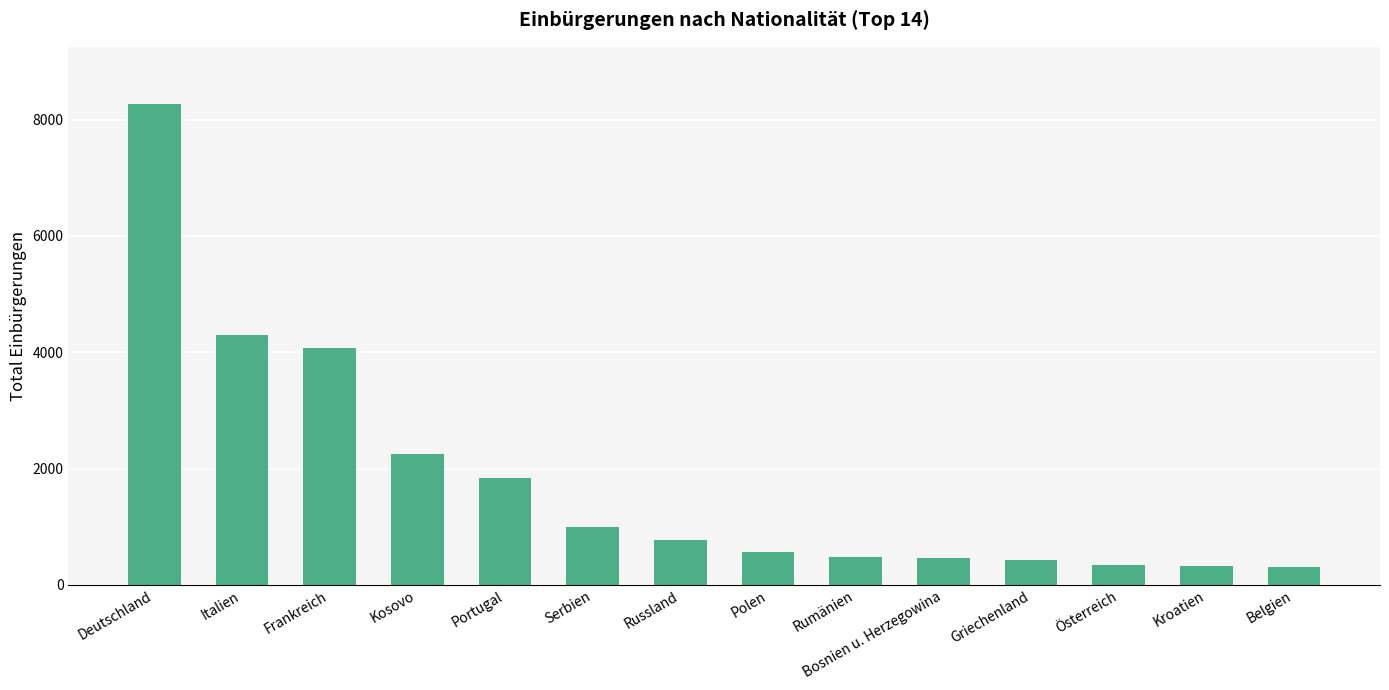

How many bars are there in total?

14